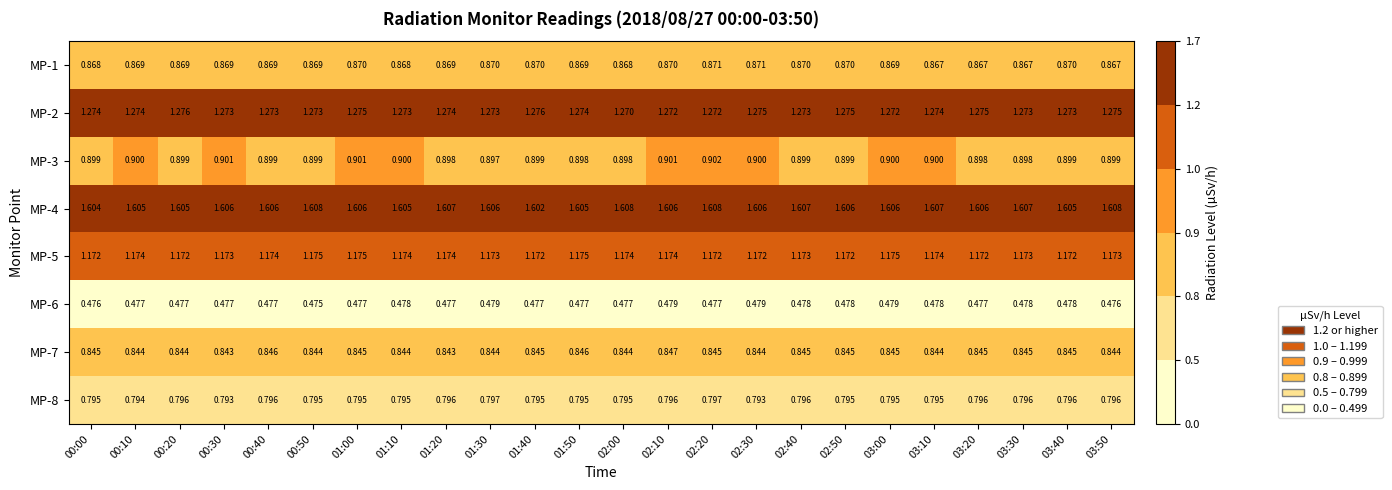

Is the value of MP-5 at 02:40 greater than the value of MP-4 at 00:20?

No